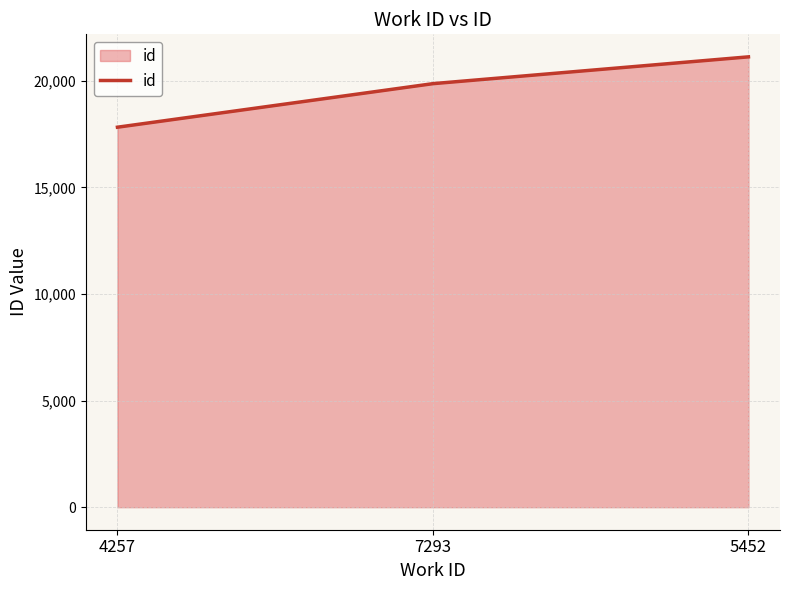

Rank the categories by value from highest to lowest.

5452, 7293, 4257